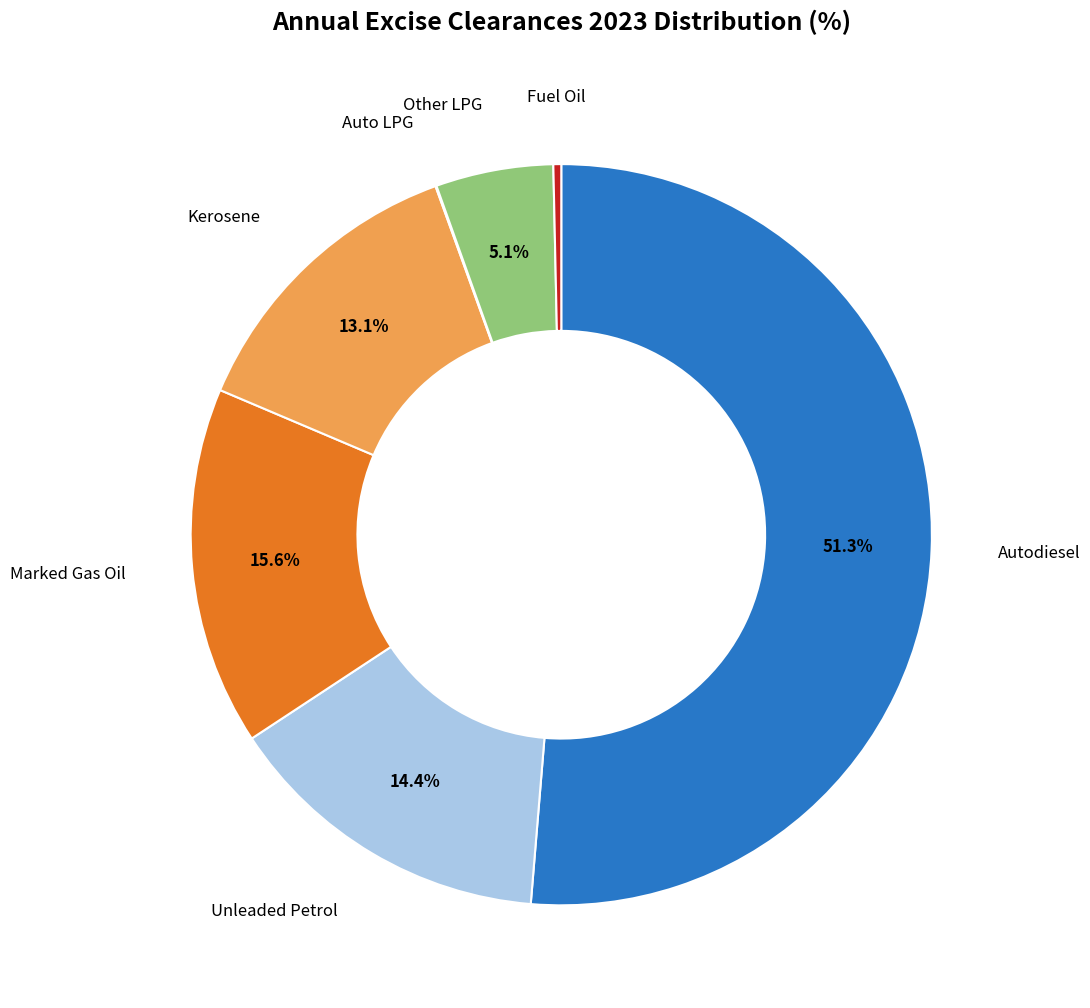

Is there any slice that represents more than half of the pie?

Yes